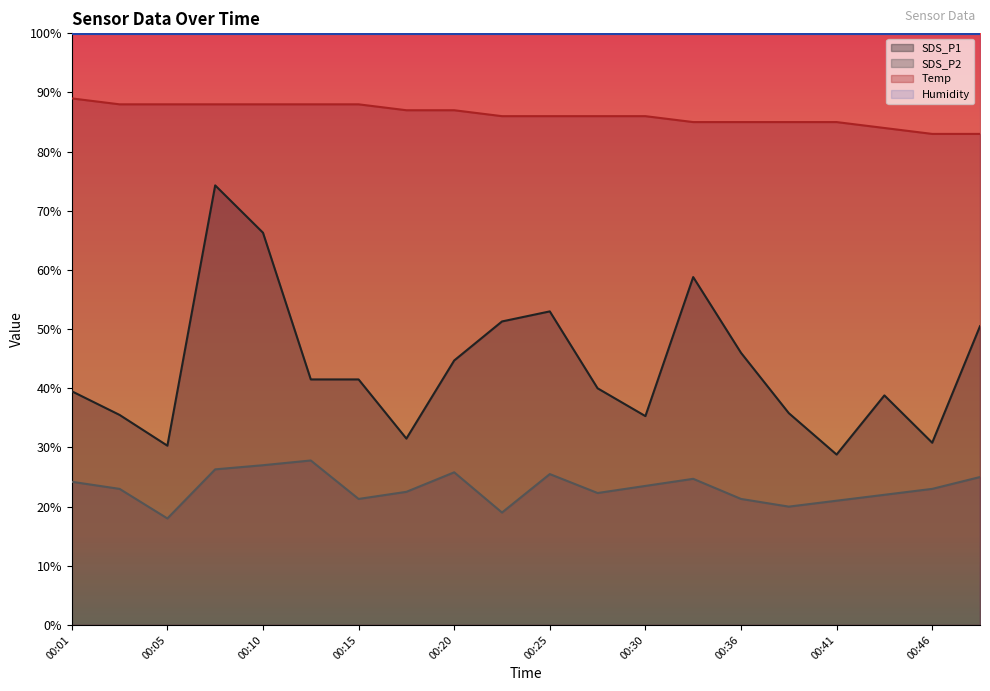

Reading left to right, what are all the values shown in this chart?

SDS_P1: 39.5	35.5	30.3	74.3	66.3	41.5	41.5	31.5	44.7	51.3	53.0	40.0	35.3	58.8	46.0	35.8	28.8	38.8	30.8	50.5
SDS_P2: 24.2	23.0	18.0	26.3	27.0	27.8	21.3	22.5	25.8	19.0	25.5	22.3	23.5	24.7	21.3	20.0	21.0	22.0	23.0	25.0
Temp: 89.0	88.0	88.0	88.0	88.0	88.0	88.0	87.0	87.0	86.0	86.0	86.0	86.0	85.0	85.0	85.0	85.0	84.0	83.0	83.0